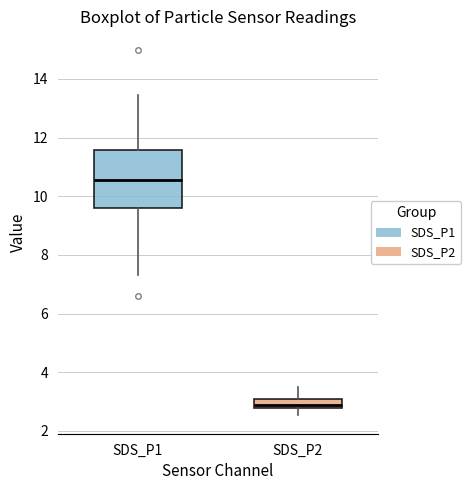

Which box is the tallest, from its lower edge to its upper edge?

SDS_P1